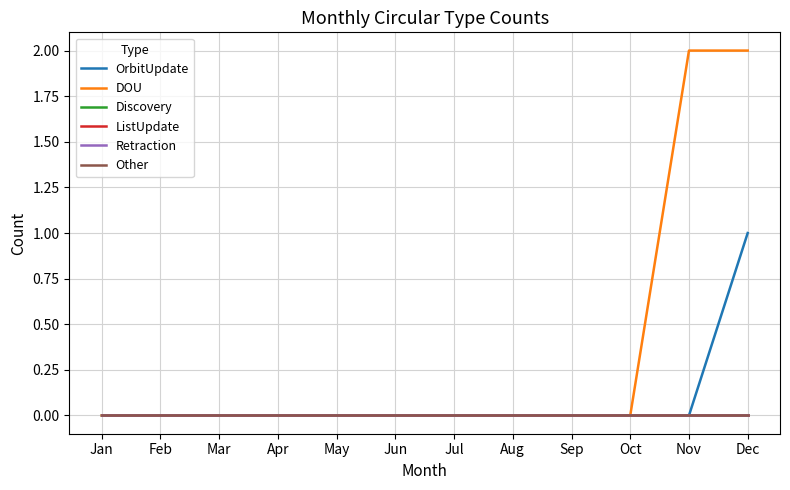

Which category has the lowest value in the OrbitUpdate series?

Jan